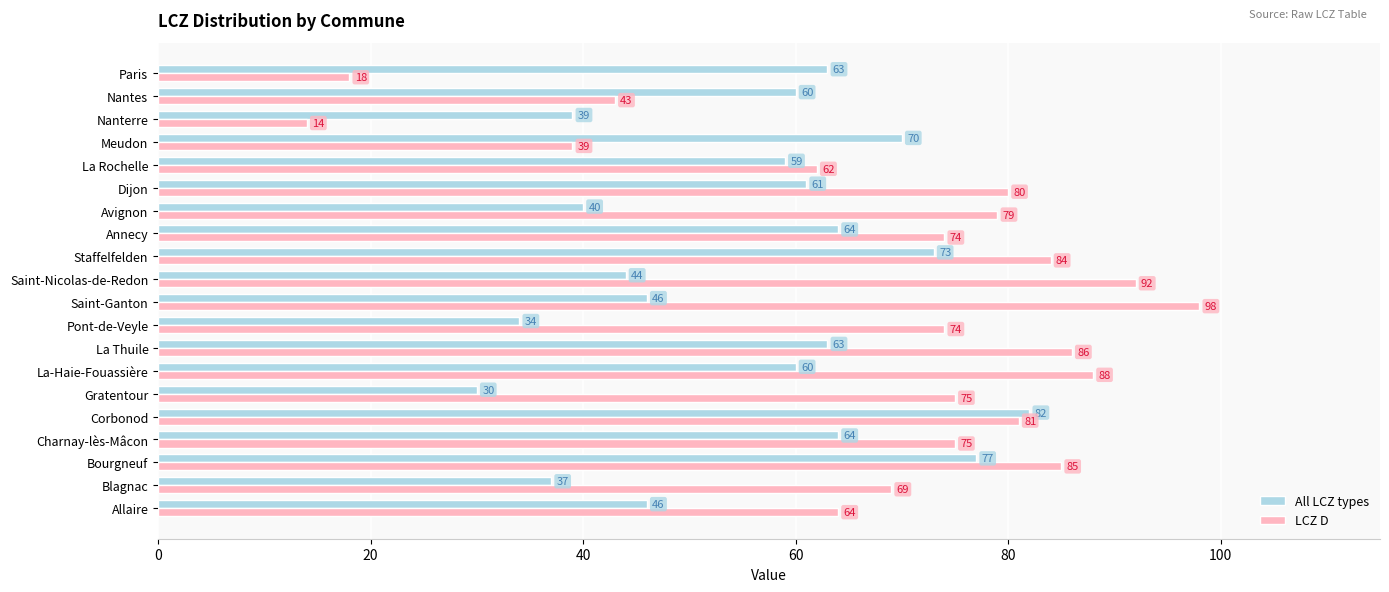

Which series has the widest spread of values?

LCZ D